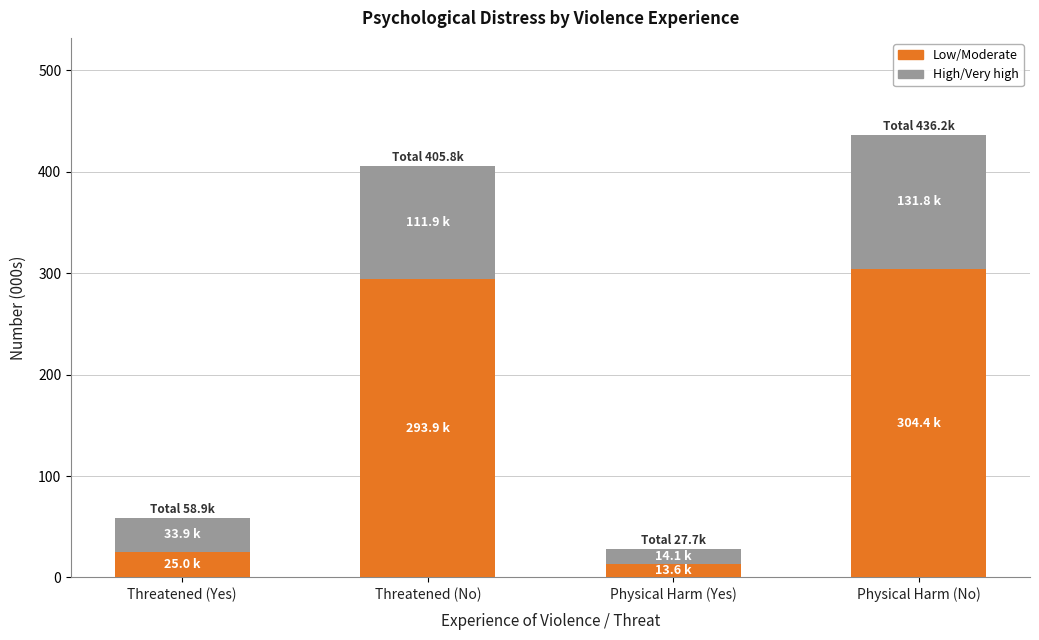

Which category has the lowest value in the Low/Moderate series?

Physical Harm (Yes)